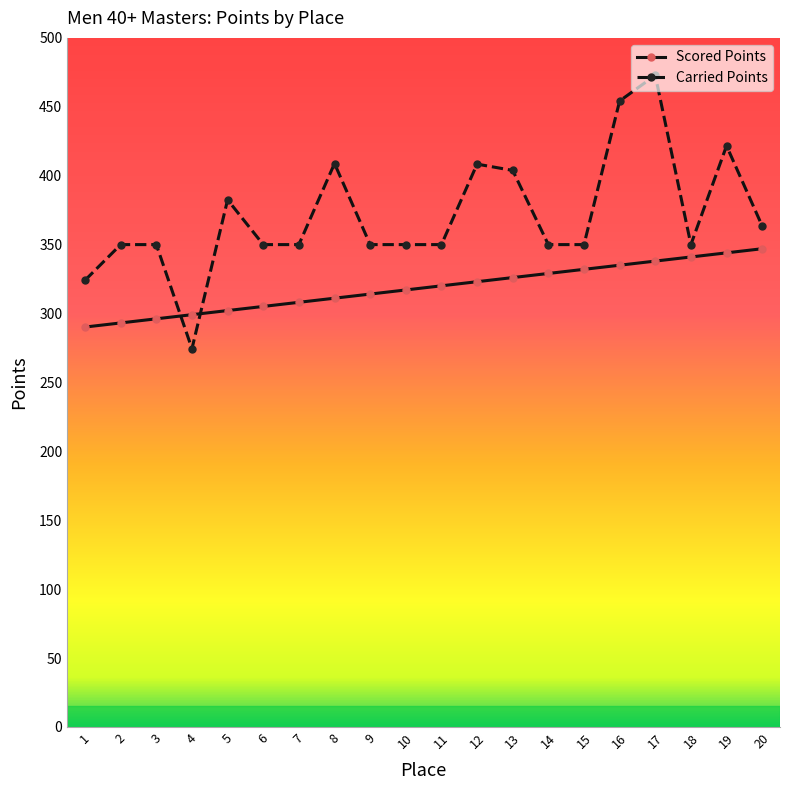

How many lines are shown in the chart?

2